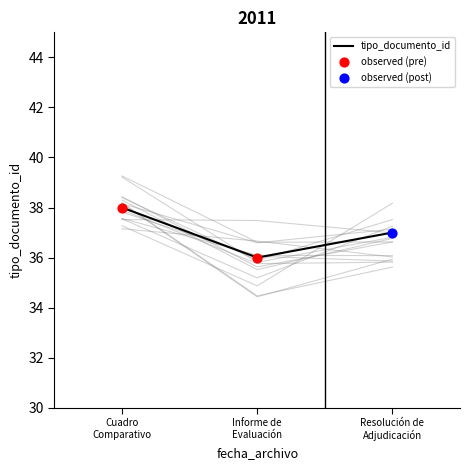

What is the minimum value for tipo_documento_id?

36